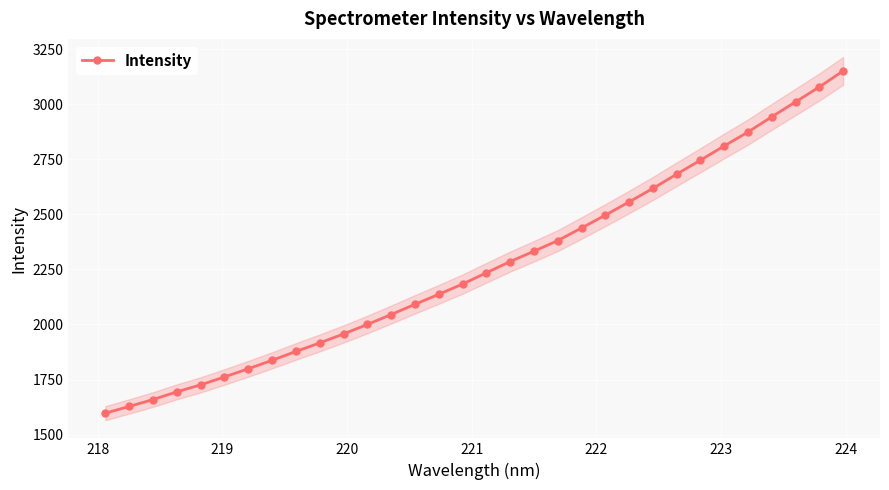

What is the value of the Intensity point at the 2nd from the left?

1627.9